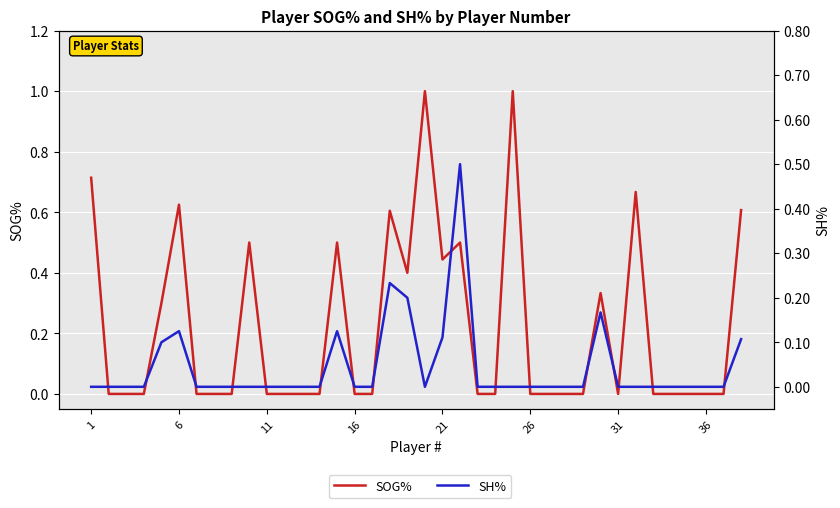

How many lines are shown in the chart?

2